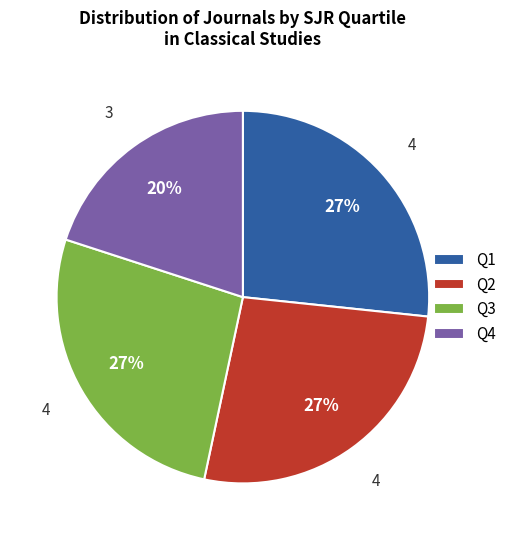

Does any single category account for the majority?

No